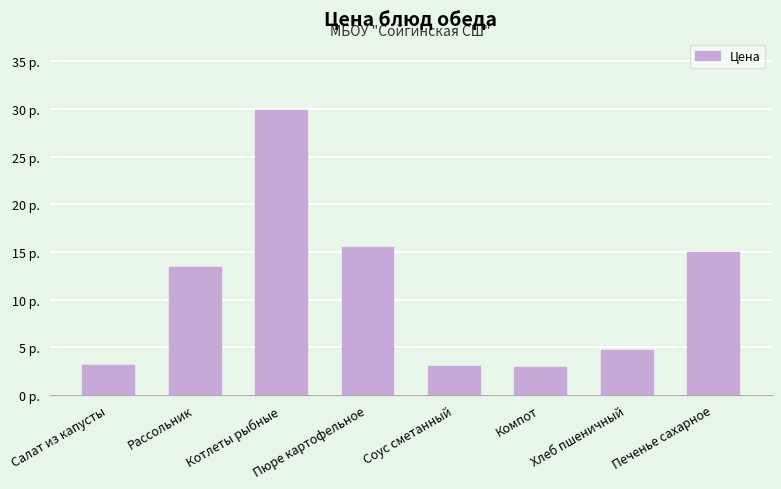

What is the value of the 2nd bar from the left?

13.4